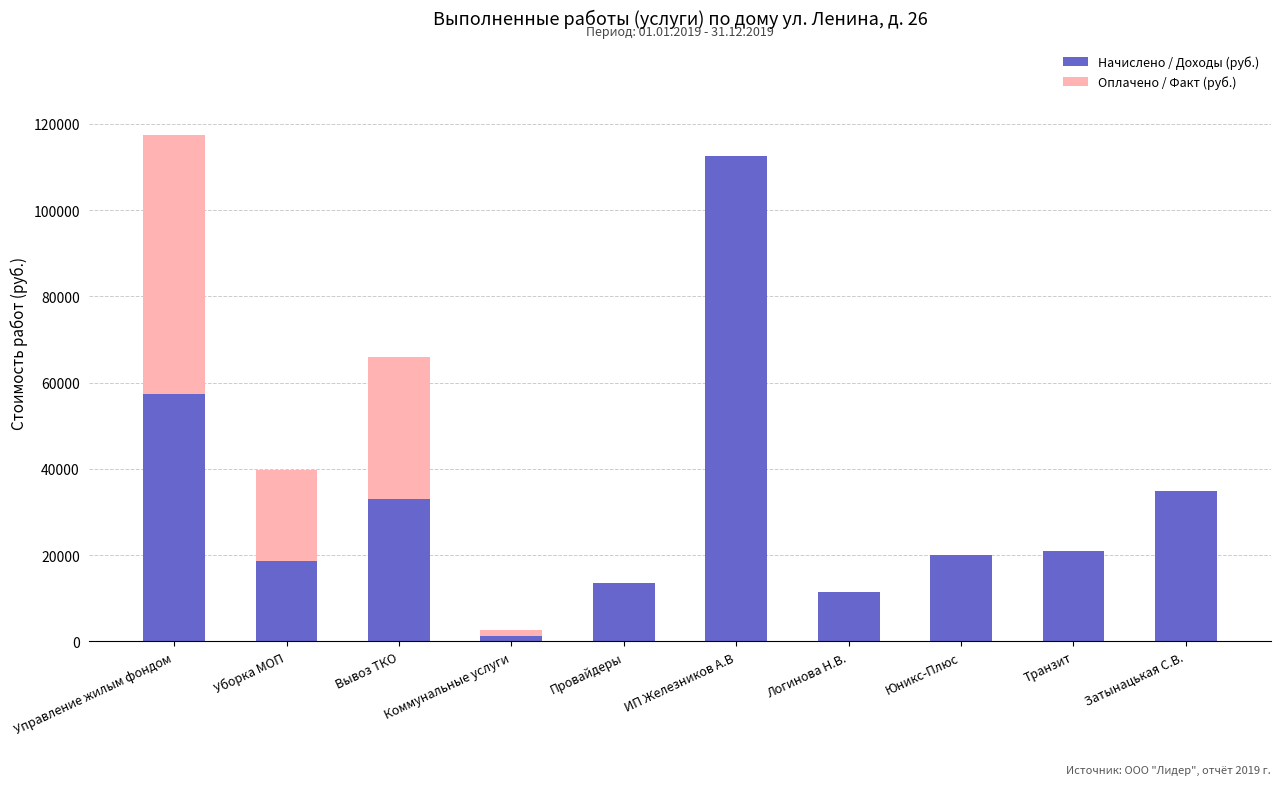

Which category has the highest value in the Начислено / Доходы (руб.) series?

ИП Железников А.В